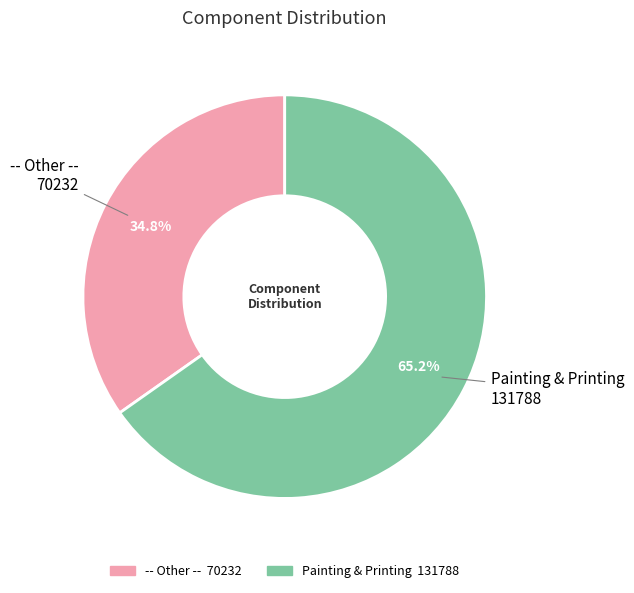

Does any single category account for the majority?

Yes